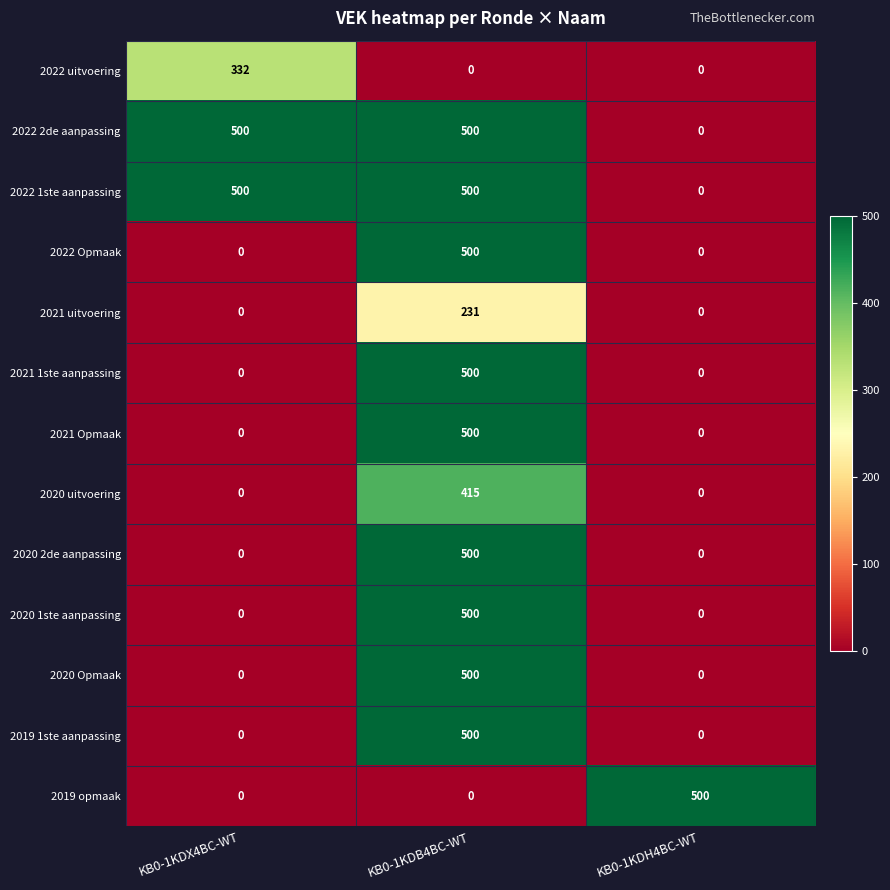

The value of 2020 1ste aanpassing at KB0-1KDH4BC-WT is -171. True or false?

False